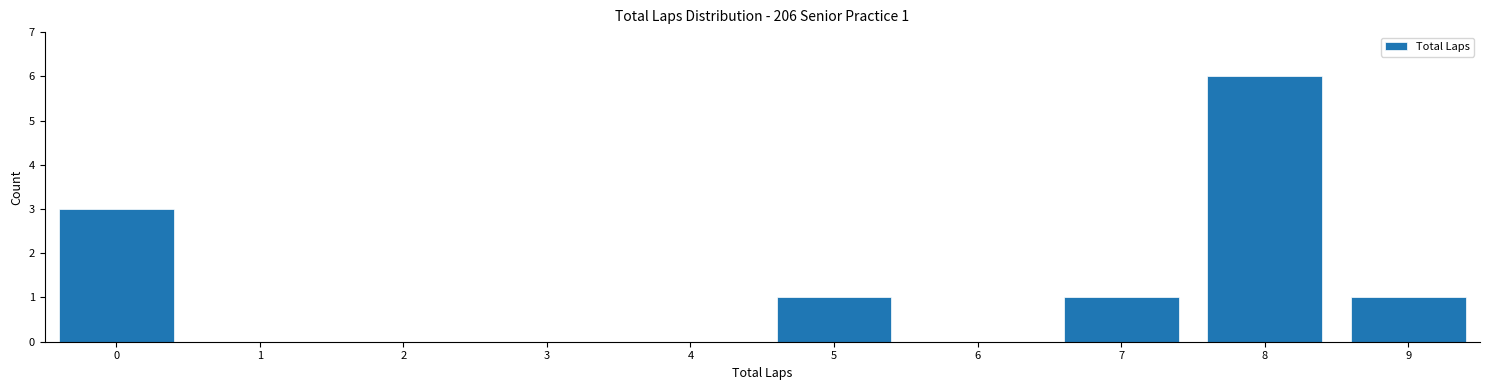

Over which range of the x-axis is the bar tallest?

7.5 to 8.5